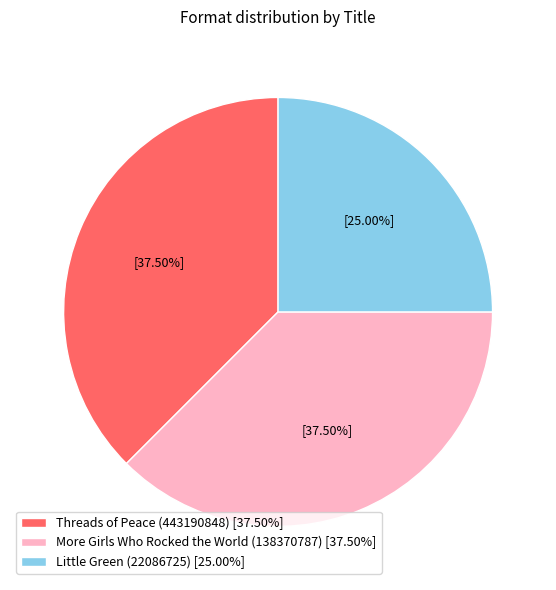

The Little Green (22086725) slice represents 14% of the pie. True or false?

False